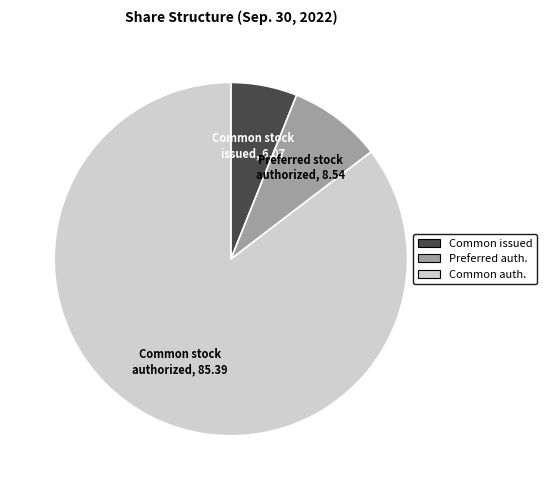

How many segments does this pie chart have?

3